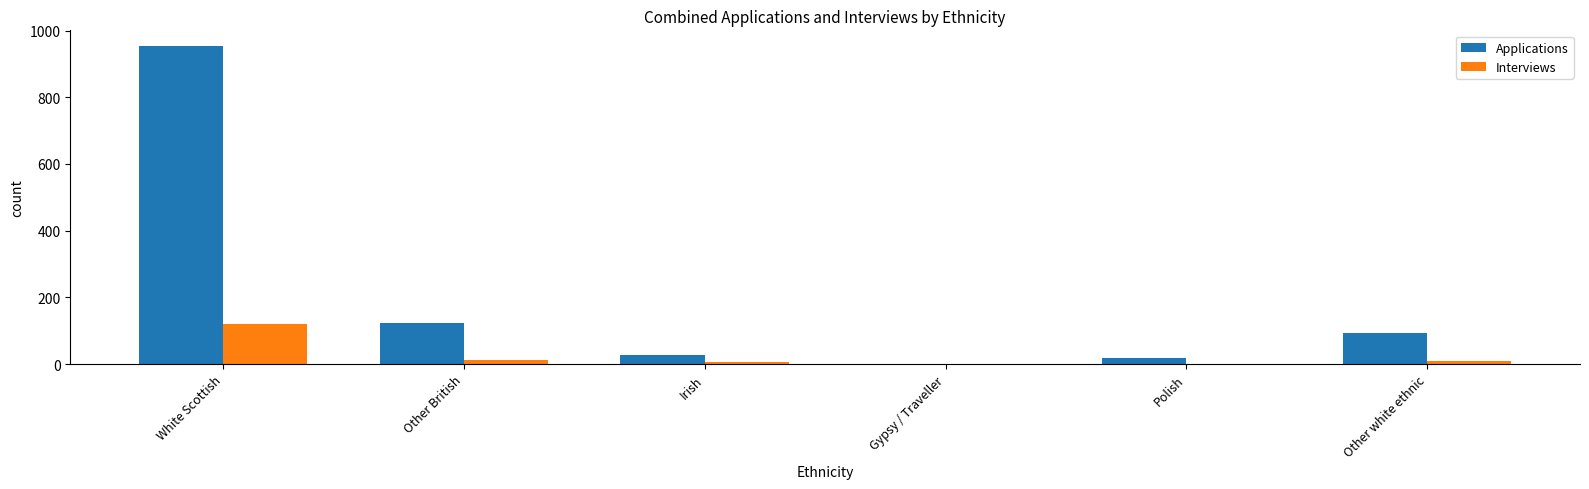

True or false: Applications has a value of 200 at Other British.

False